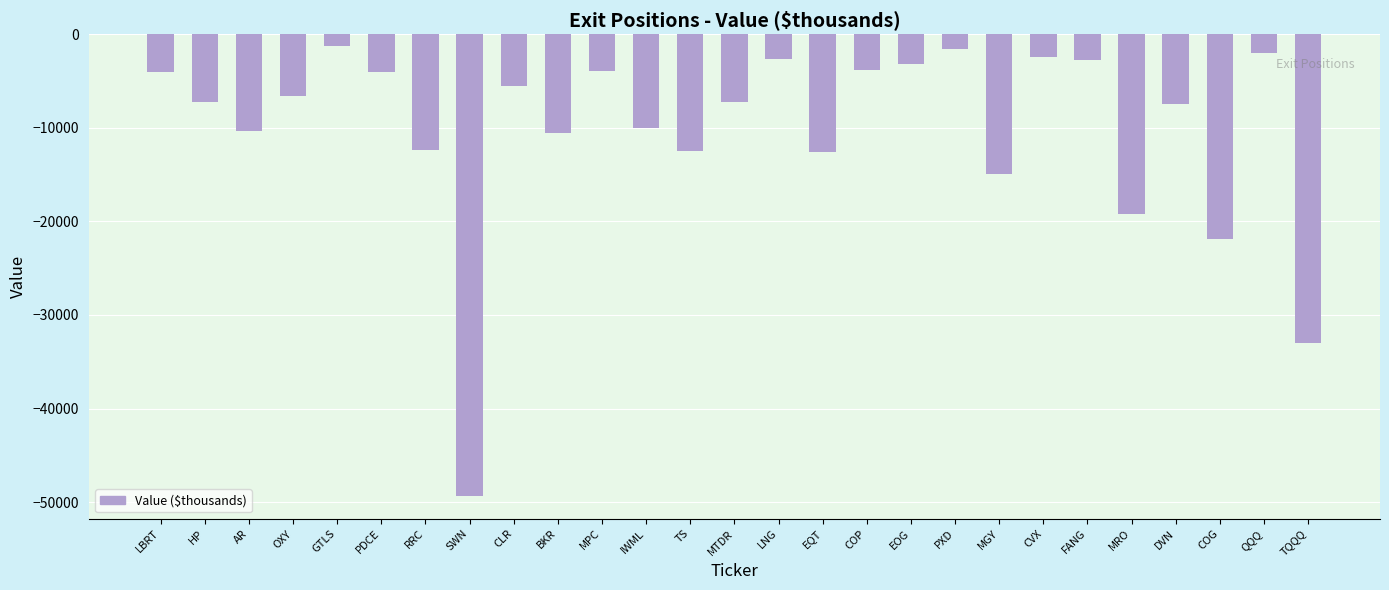

What is the maximum value shown in the chart?

-1220